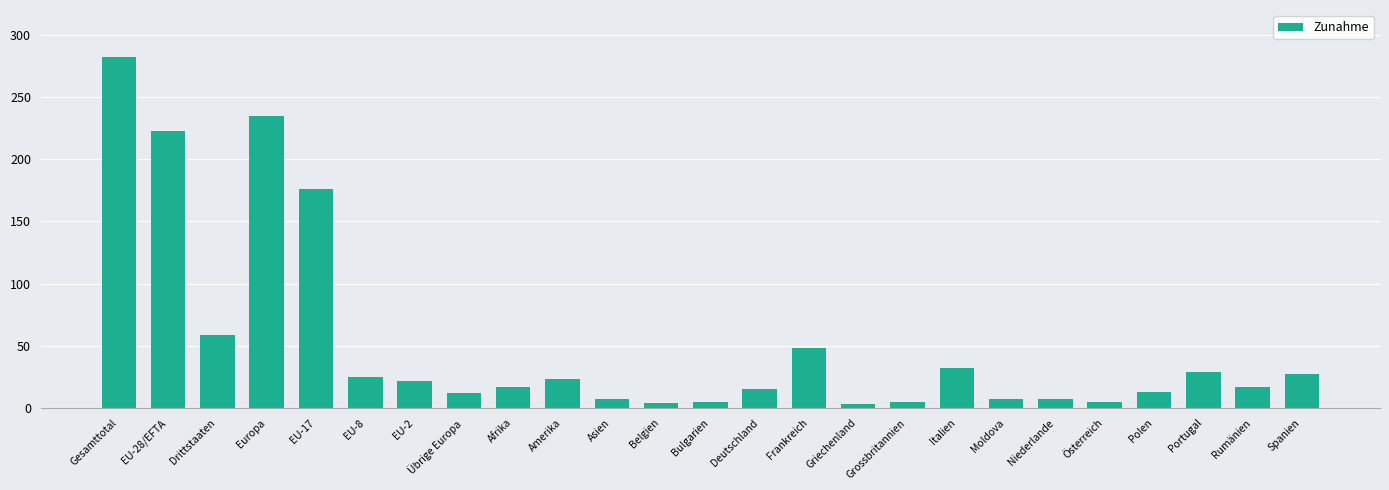

What is the average value?

52